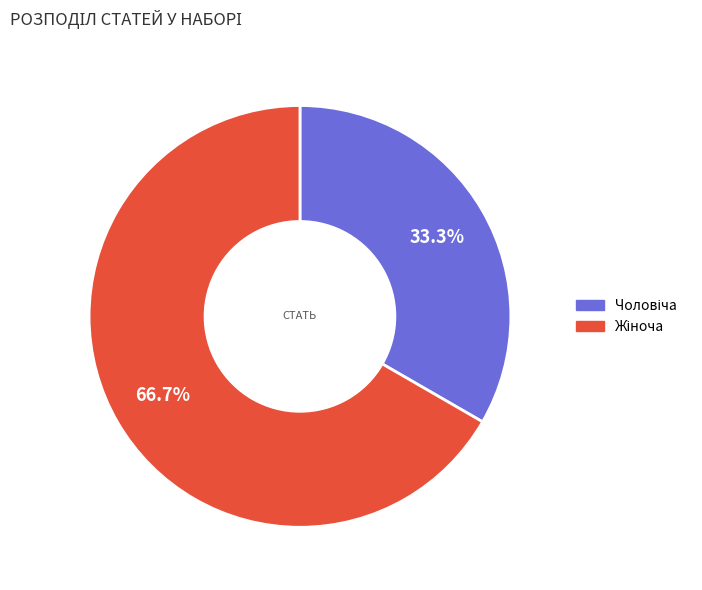

Is there any slice that represents more than half of the pie?

Yes